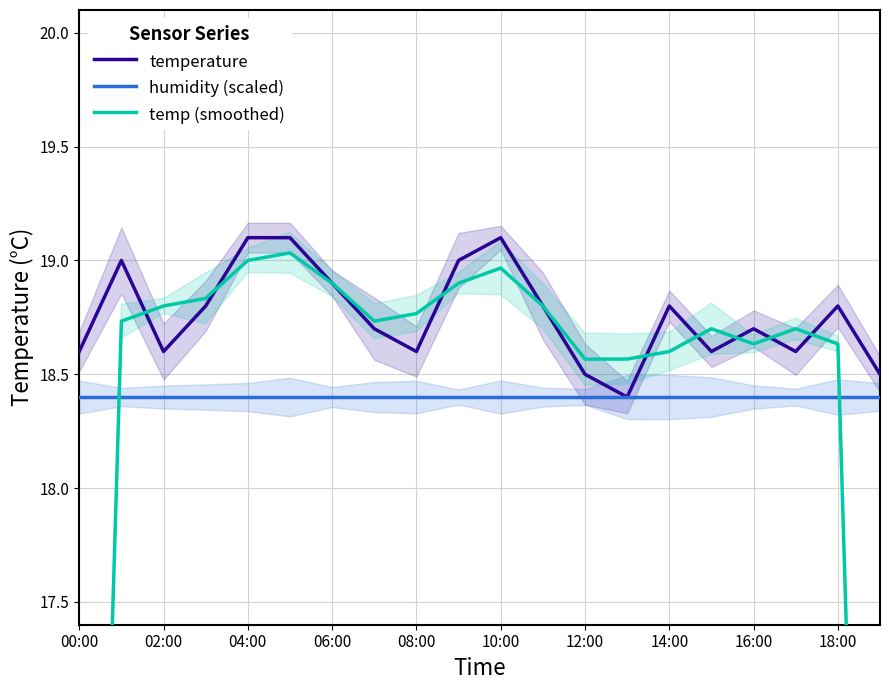

What is the value of the temperature point at the 13th from the left?

18.5